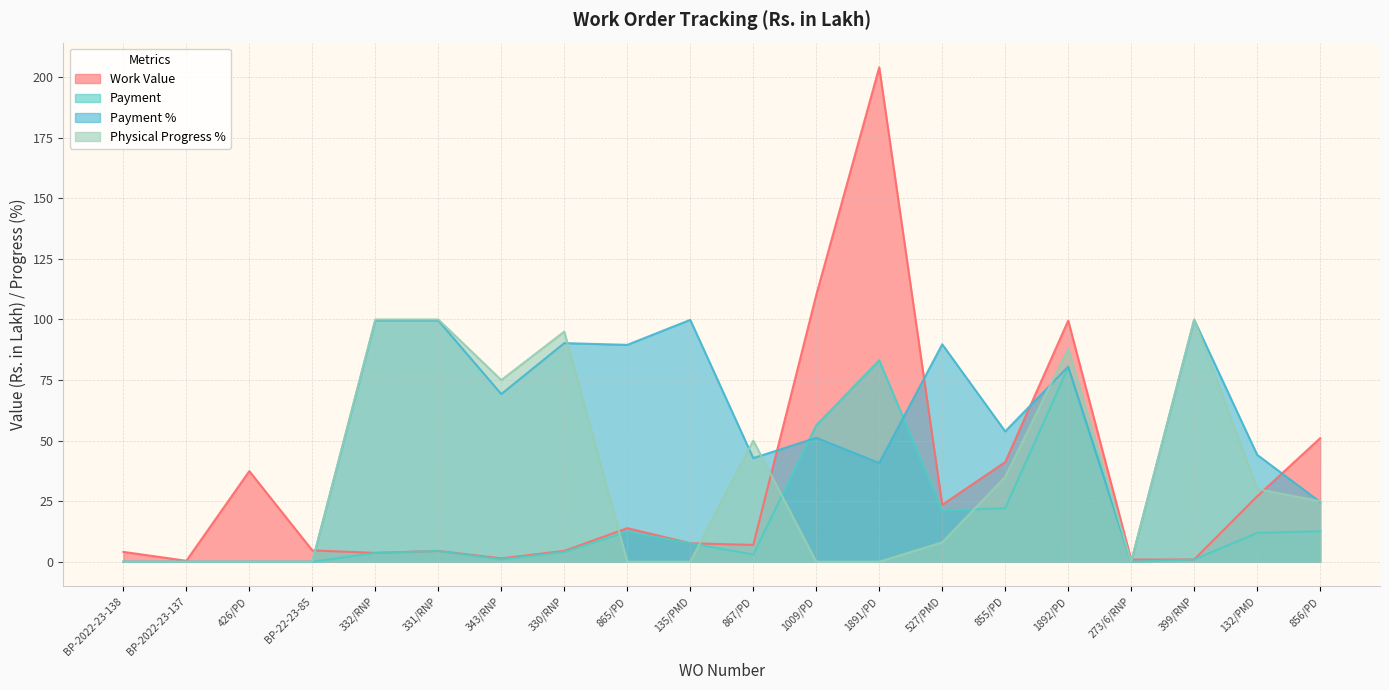

Where do Physical Progress % and Work Value first cross each other?

BP-22-23-85 and 332/RNP